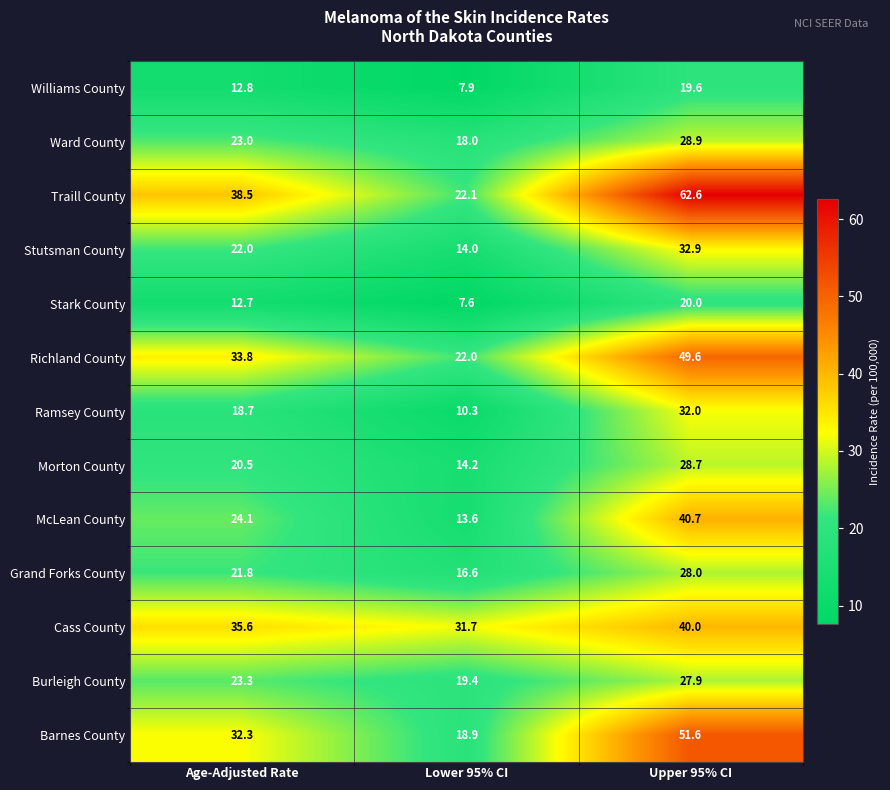

At how many categories does at least one series exceed 62?

1